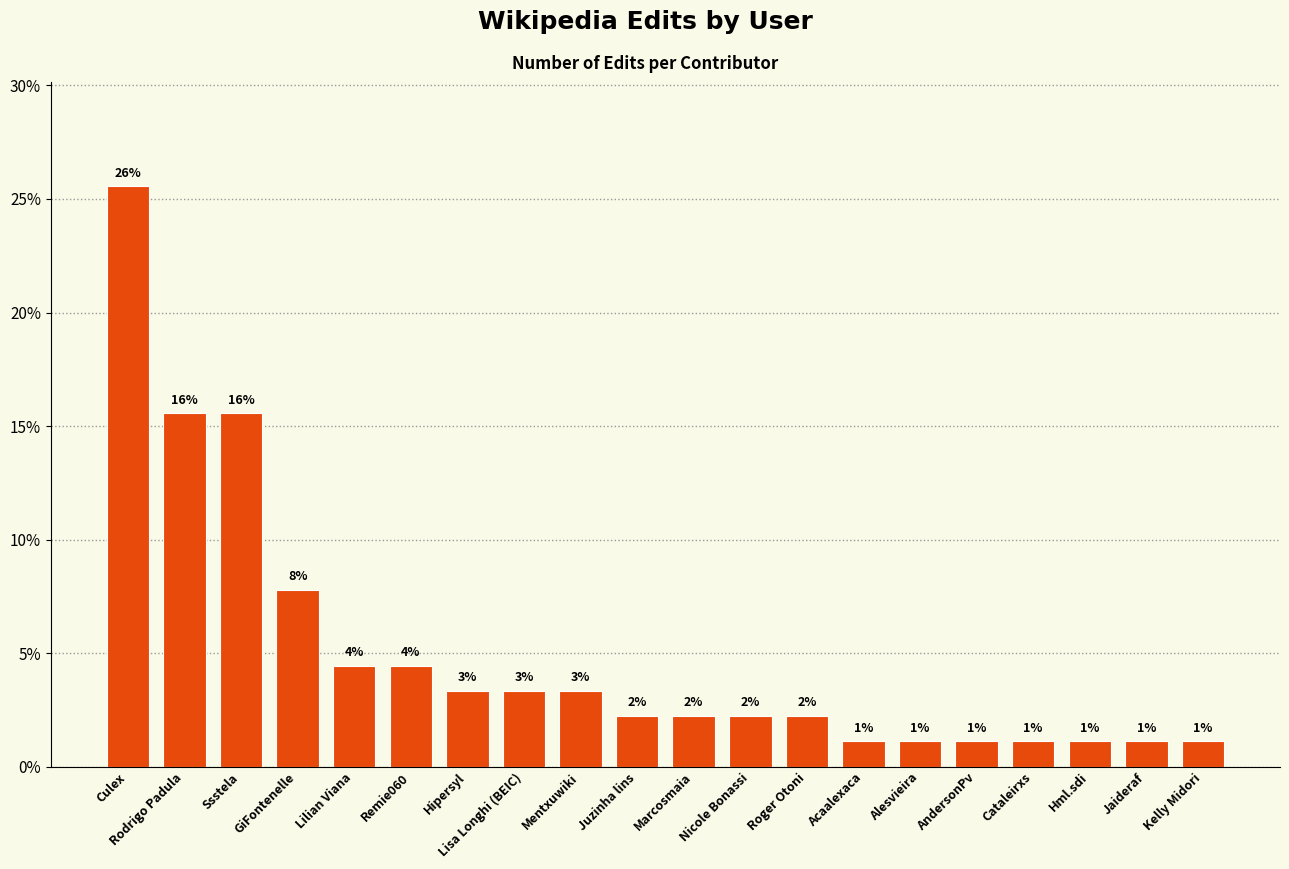

Reading left to right, extract all data points from this chart.

Culex=25.6	Rodrigo Padula=15.6	Ssstela=15.6	GiFontenelle=7.8	Lilian Viana=4.4	Remie060=4.4	Hipersyl=3.3	Lisa Longhi (BEIC)=3.3	Mentxuwiki=3.3	Juzinha lins=2.2	Marcosmaia=2.2	Nicole Bonassi=2.2	Roger Otoni=2.2	Acaalexaca=1.1	Alesvieira=1.1	AndersonPv=1.1	Cataleirxs=1.1	Hml.sdi=1.1	Jaideraf=1.1	Kelly Midori=1.1